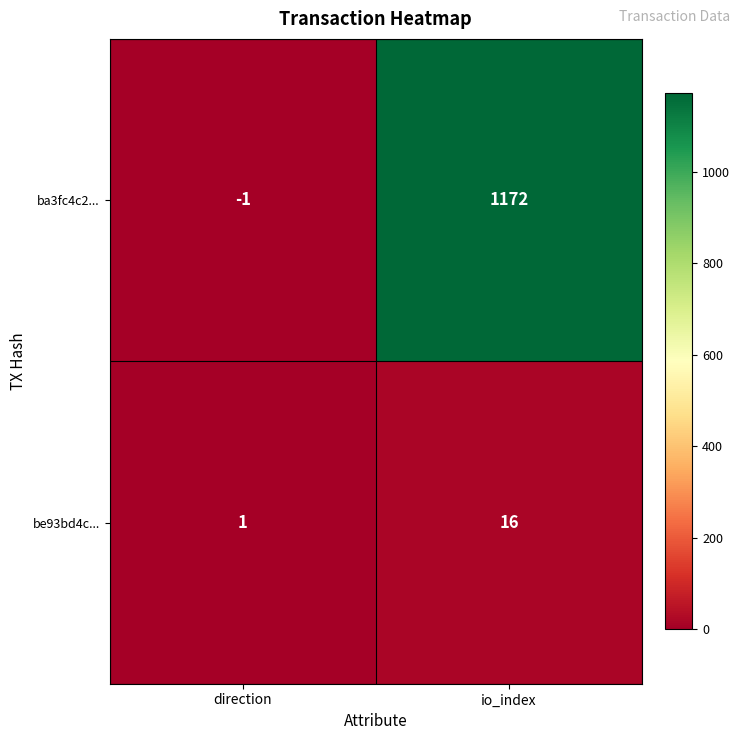

What is the average value of the ba3fc4c2... series?

586